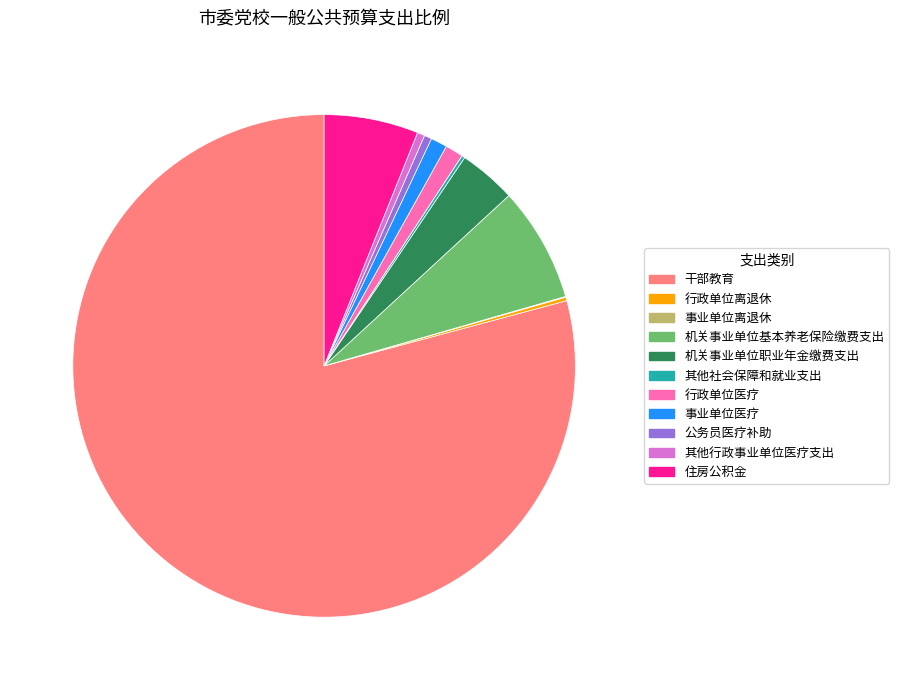

What is the ratio of the value at 事业单位医疗 to the value at 行政单位医疗?

0.9